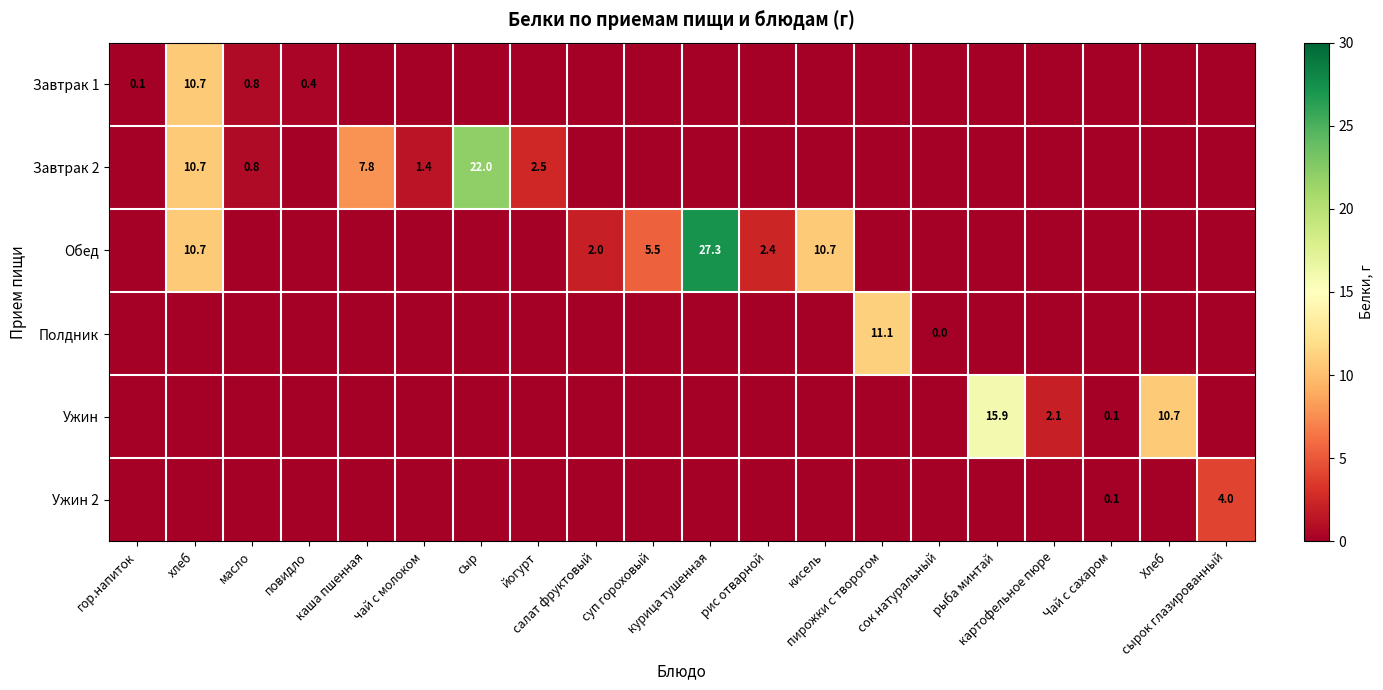

Which category has the lowest value in the Ужин 2 series?

гор.напиток